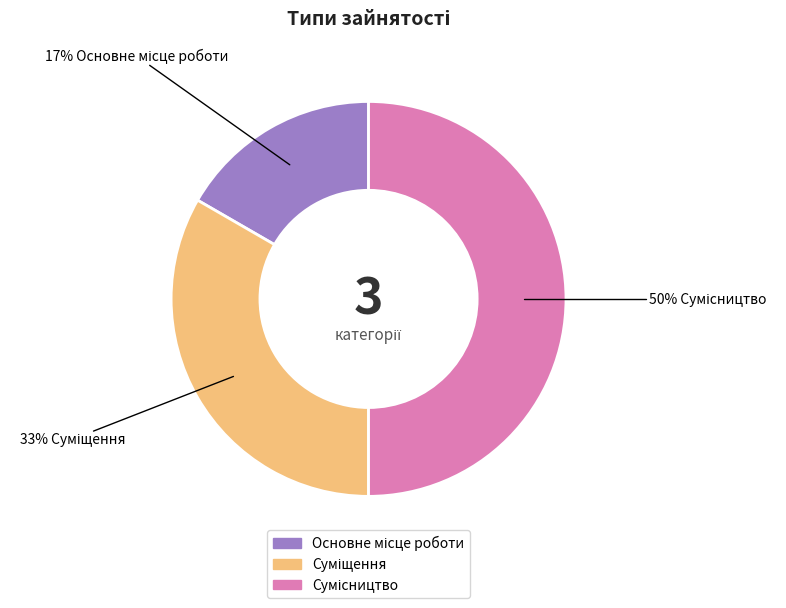

To the nearest percent, what is the difference between the largest and smallest slice percentages?

33%